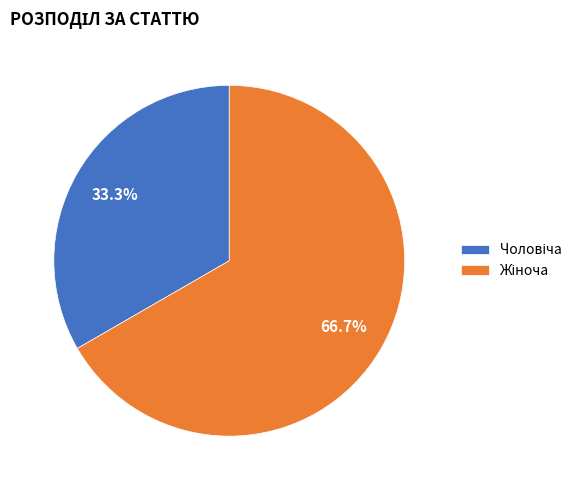

Does any single category account for the majority?

Yes